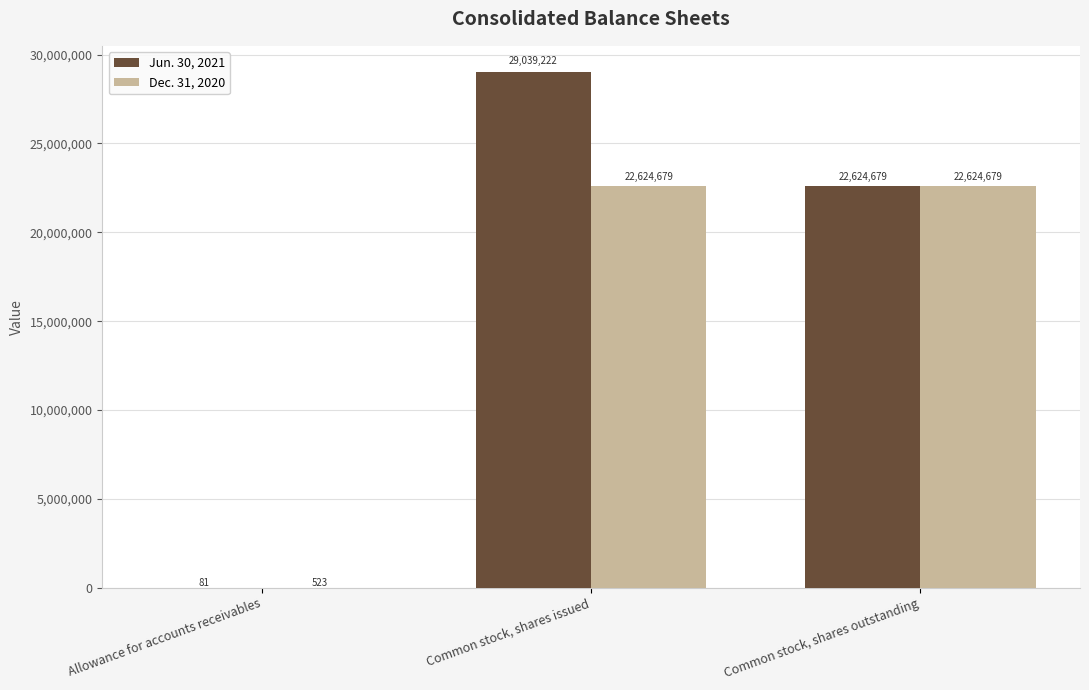

At which label is Jun. 30, 2021 closest to 14519651?

Common stock, shares outstanding